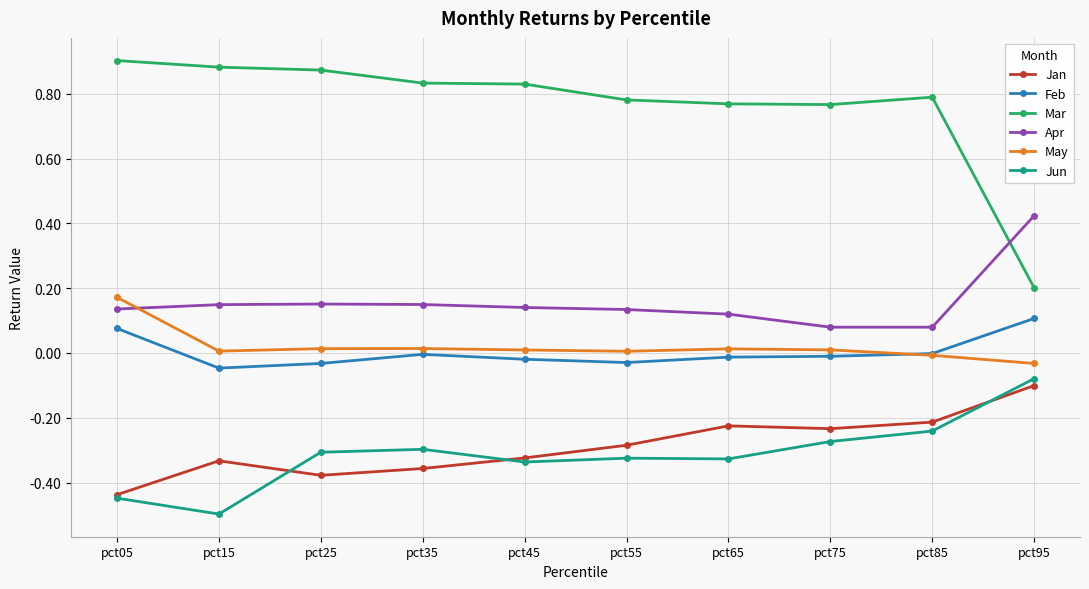

At which label does Mar reach its peak?

pct05